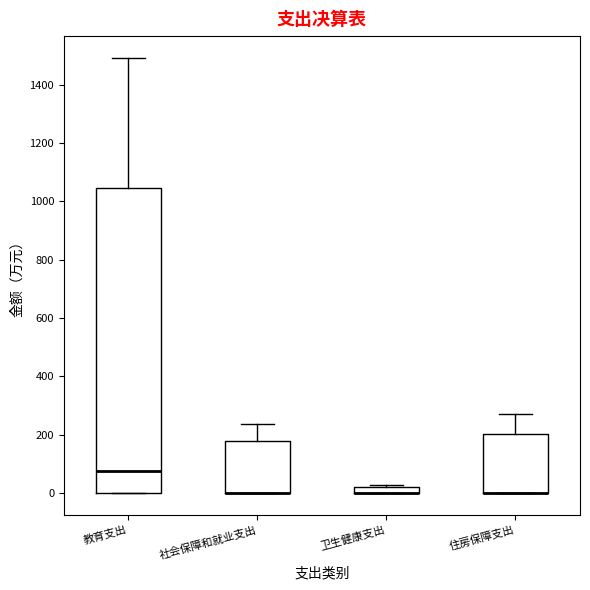

Where does the upper whisker of the box for 教育支出 end on the y-axis? The values are not printed on the chart, so give them approximately, as read against the axis.

1500